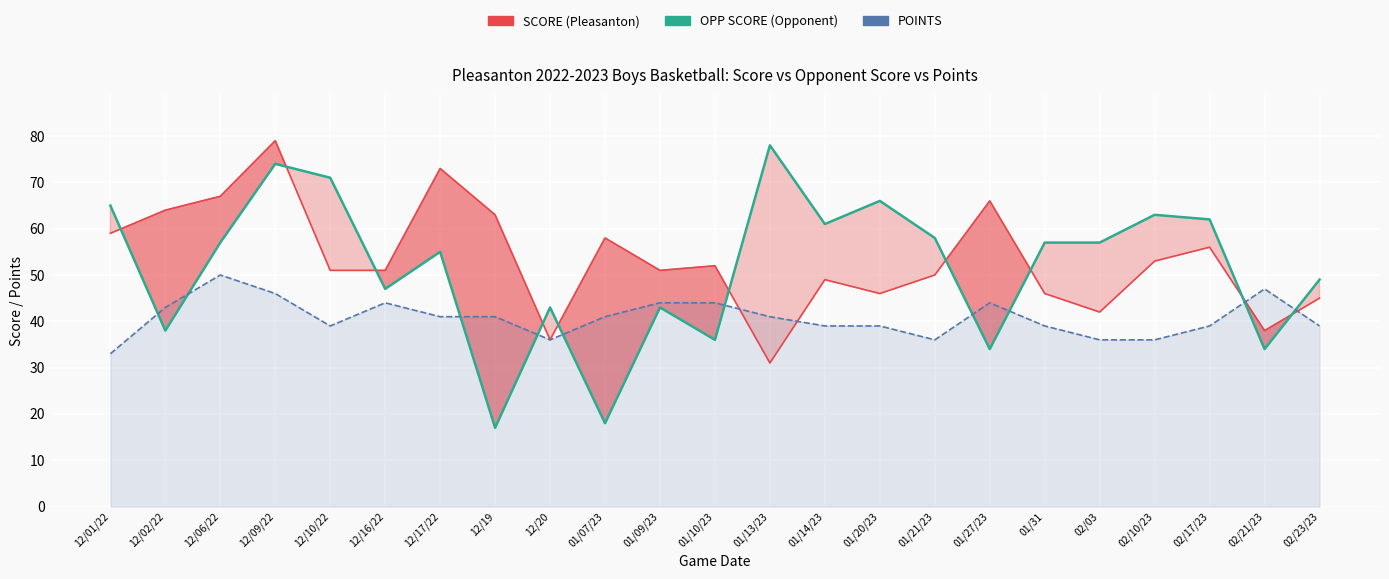

How many values in the POINTS series exceed 41?

8